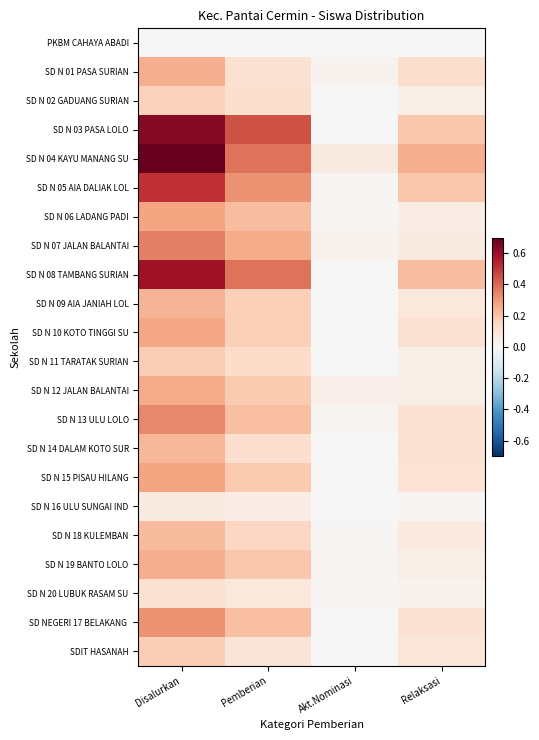

Count the number of categories in the chart.

4